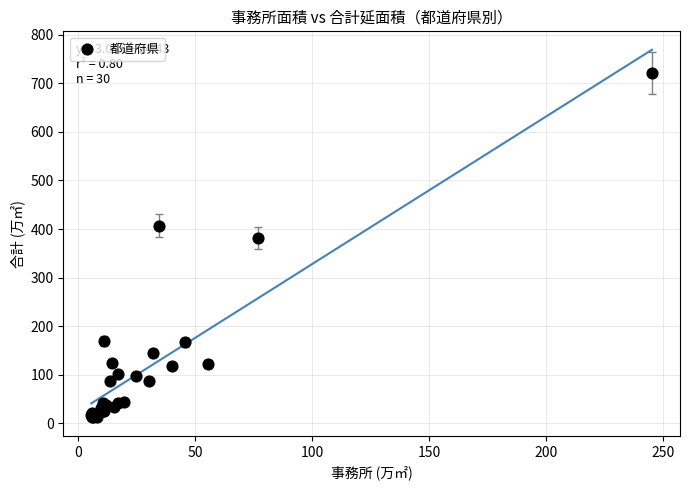

What Y value in the scatter plot is closest to 366?

382.2